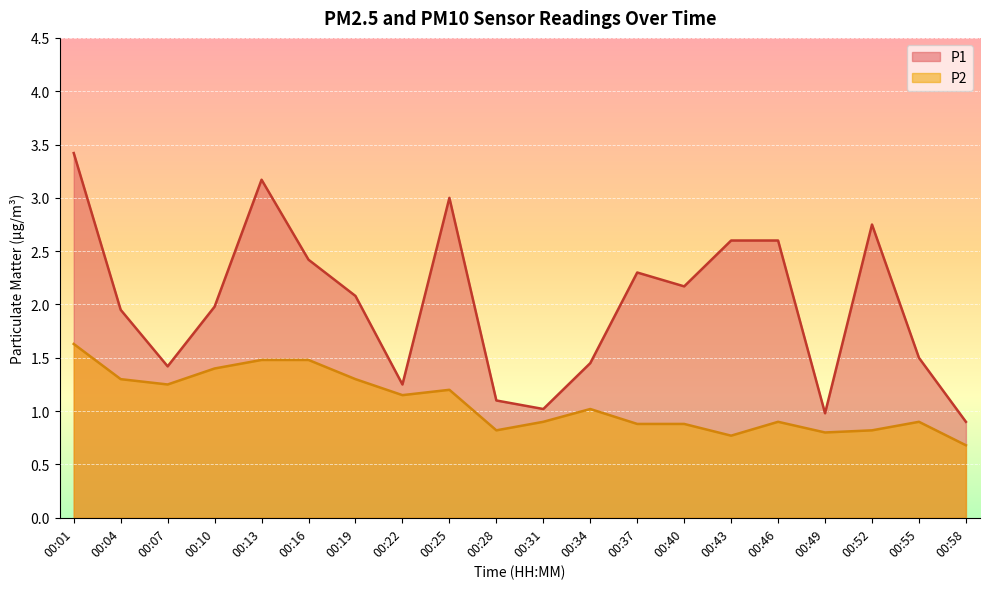

What is the difference between the highest and lowest values at 00:52?

1.9